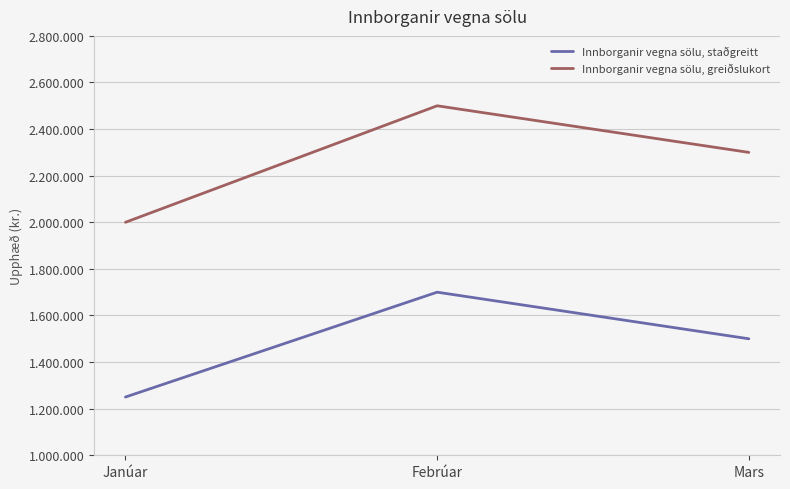

Is the value of Innborganir vegna sölu, greiðslukort at Febrúar greater than the value of Innborganir vegna sölu, staðgreitt at Febrúar?

Yes